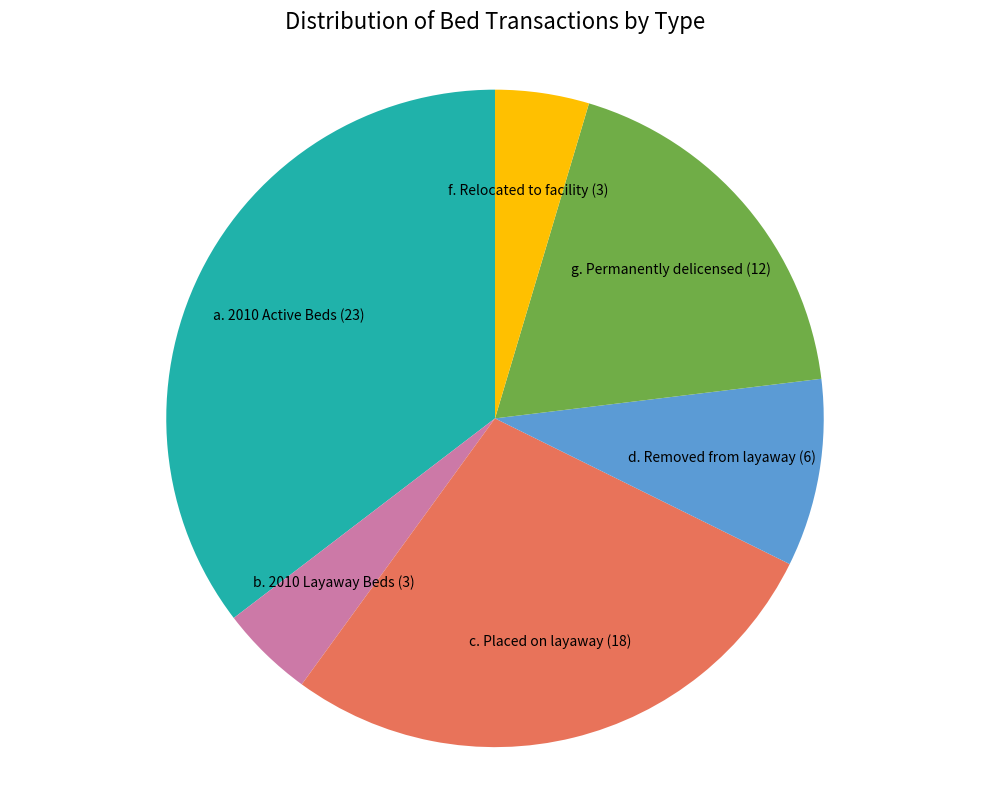

Is there any slice that represents more than half of the pie?

No